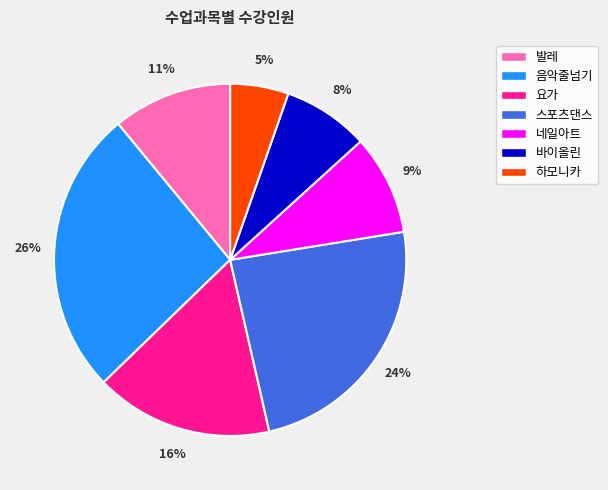

Is there any slice that represents more than half of the pie?

No